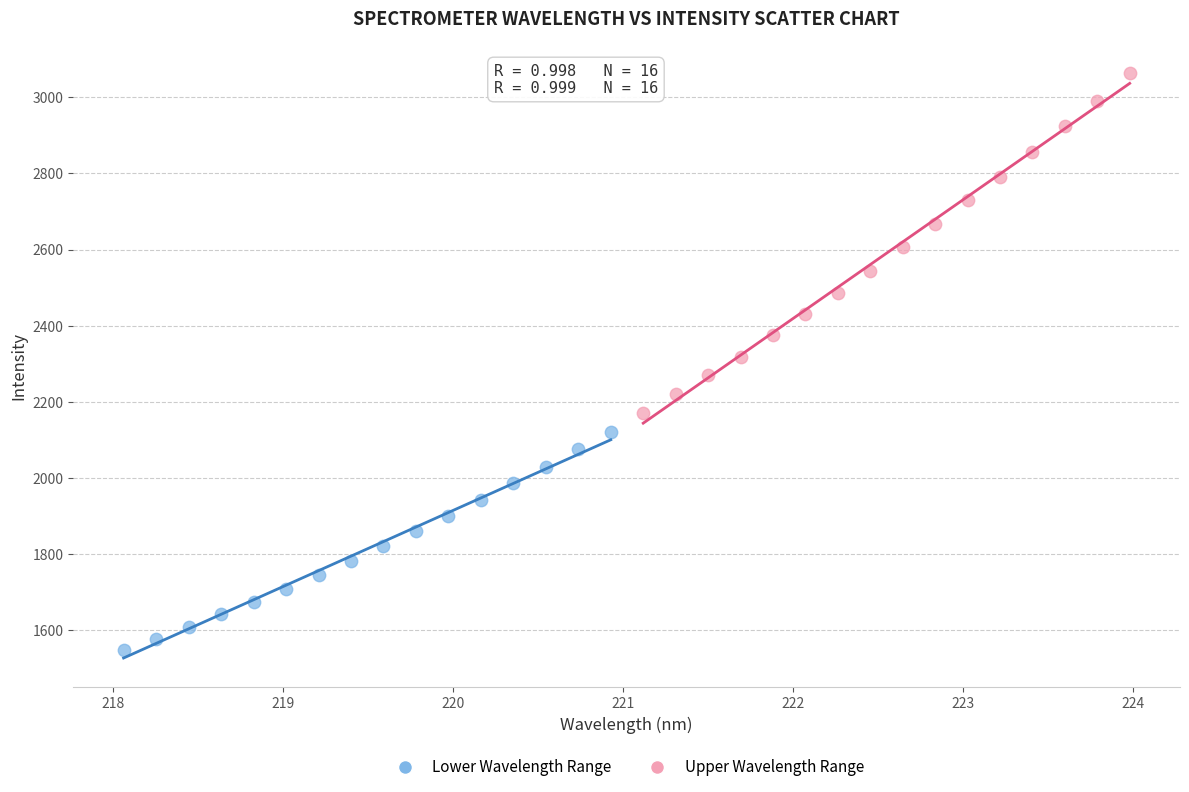

Which series has the widest spread of Y values?

Upper Wavelength Range